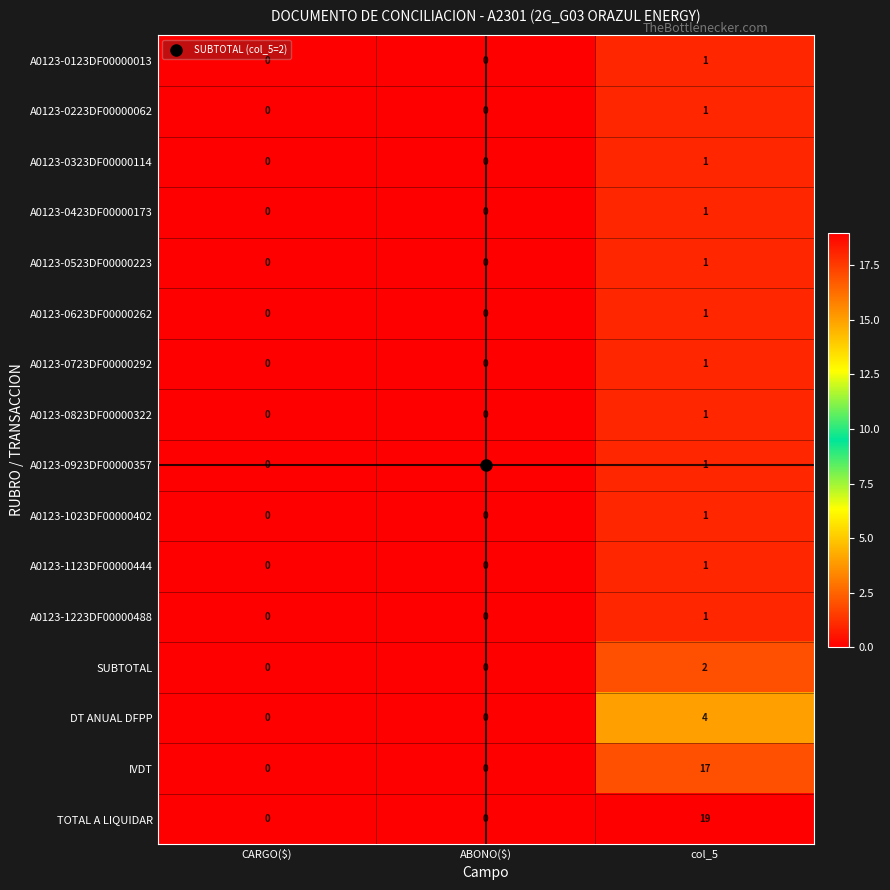

Count the A0123-1223DF00000488 values in the range 0 to 1.

3